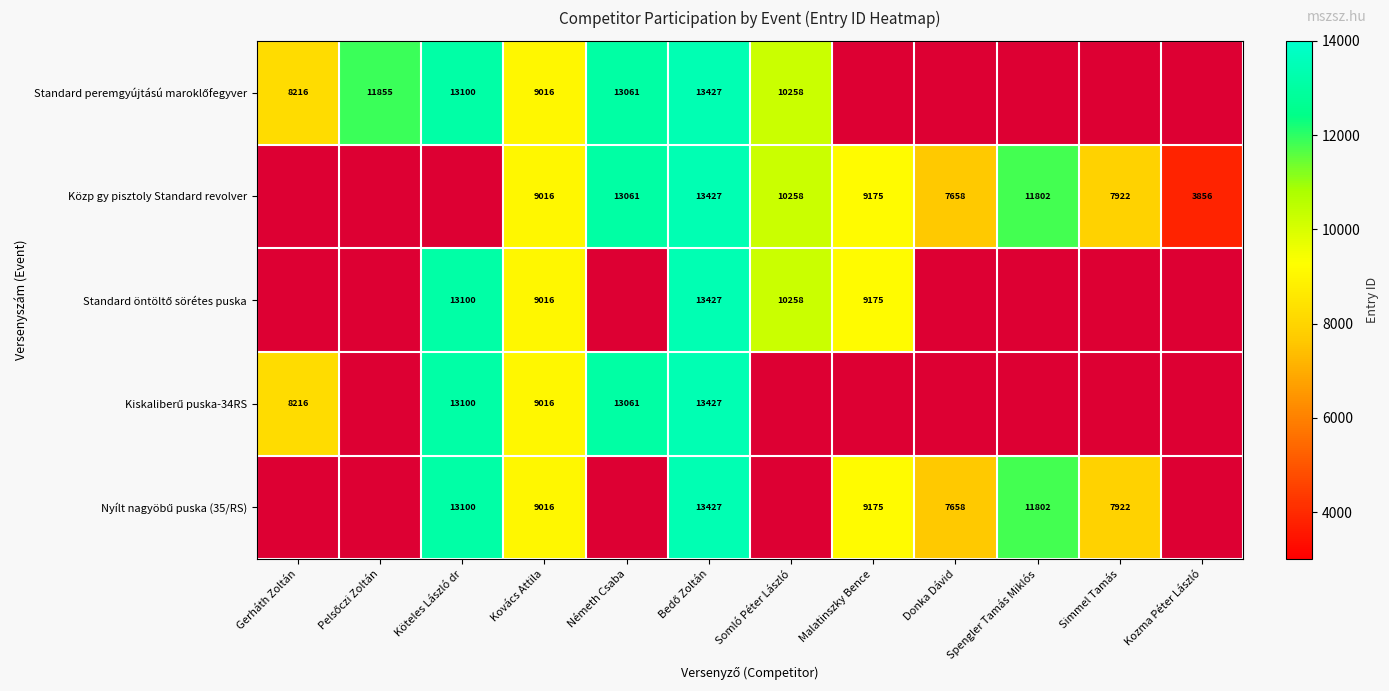

What is the total value across all series at Kovács Attila?

45080